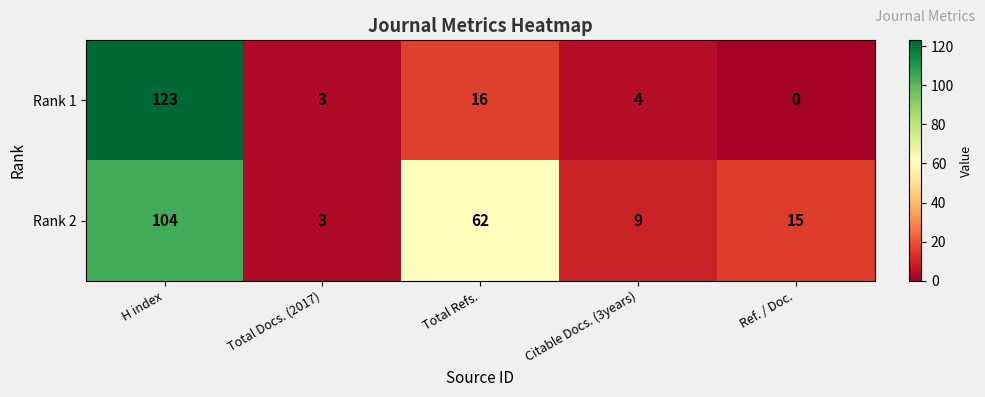

At Ref. / Doc., list the series in order from smallest to largest.

Rank 1, Rank 2